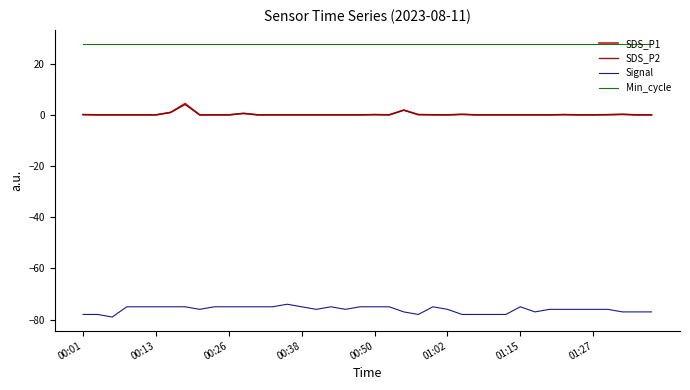

True or false: Min_cycle and SDS_P1 intersect in this chart.

False